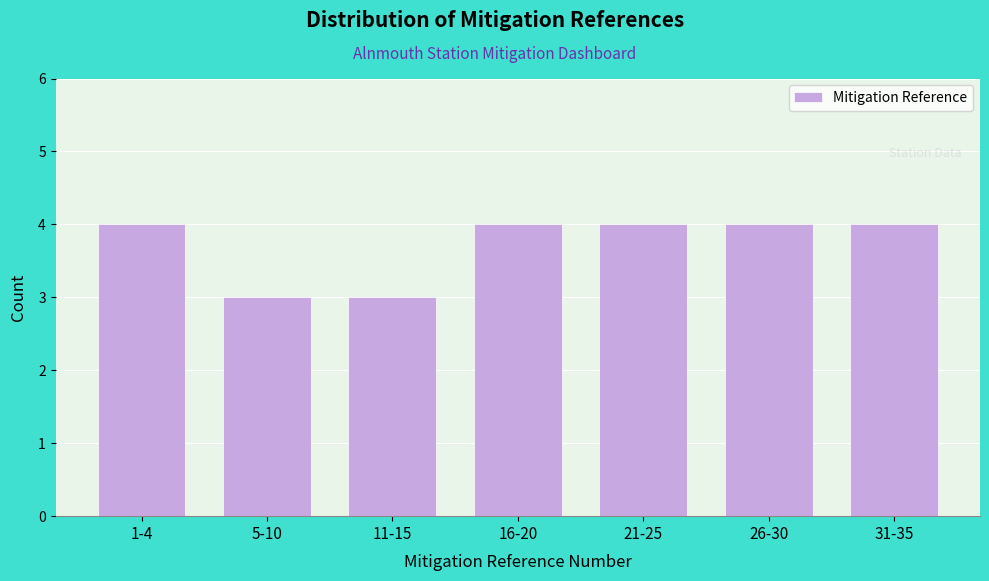

Reading left to right, transcribe all the data shown in this chart.

1-4=4	5-10=3	11-15=3	16-20=4	21-25=4	26-30=4	31-35=4